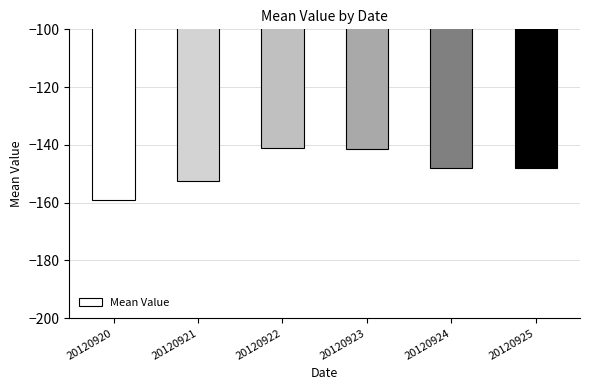

Is it true that the value at 20120920 is -212.8?

False